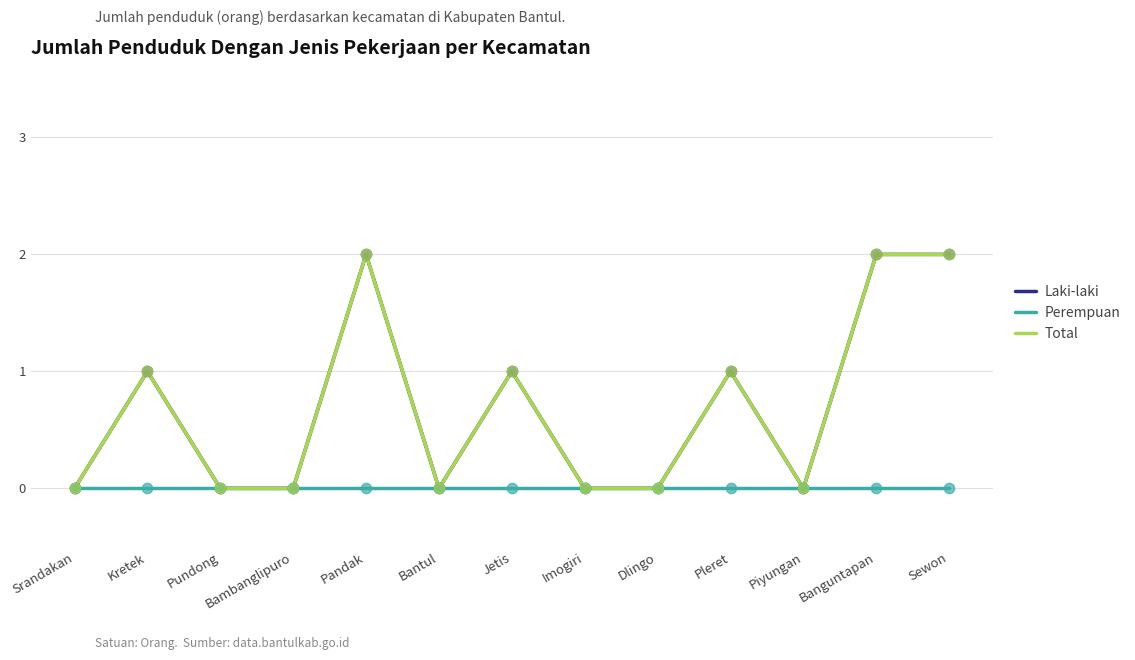

Is the value of Total at Sewon greater than the value of Laki-laki at Bambanglipuro?

Yes